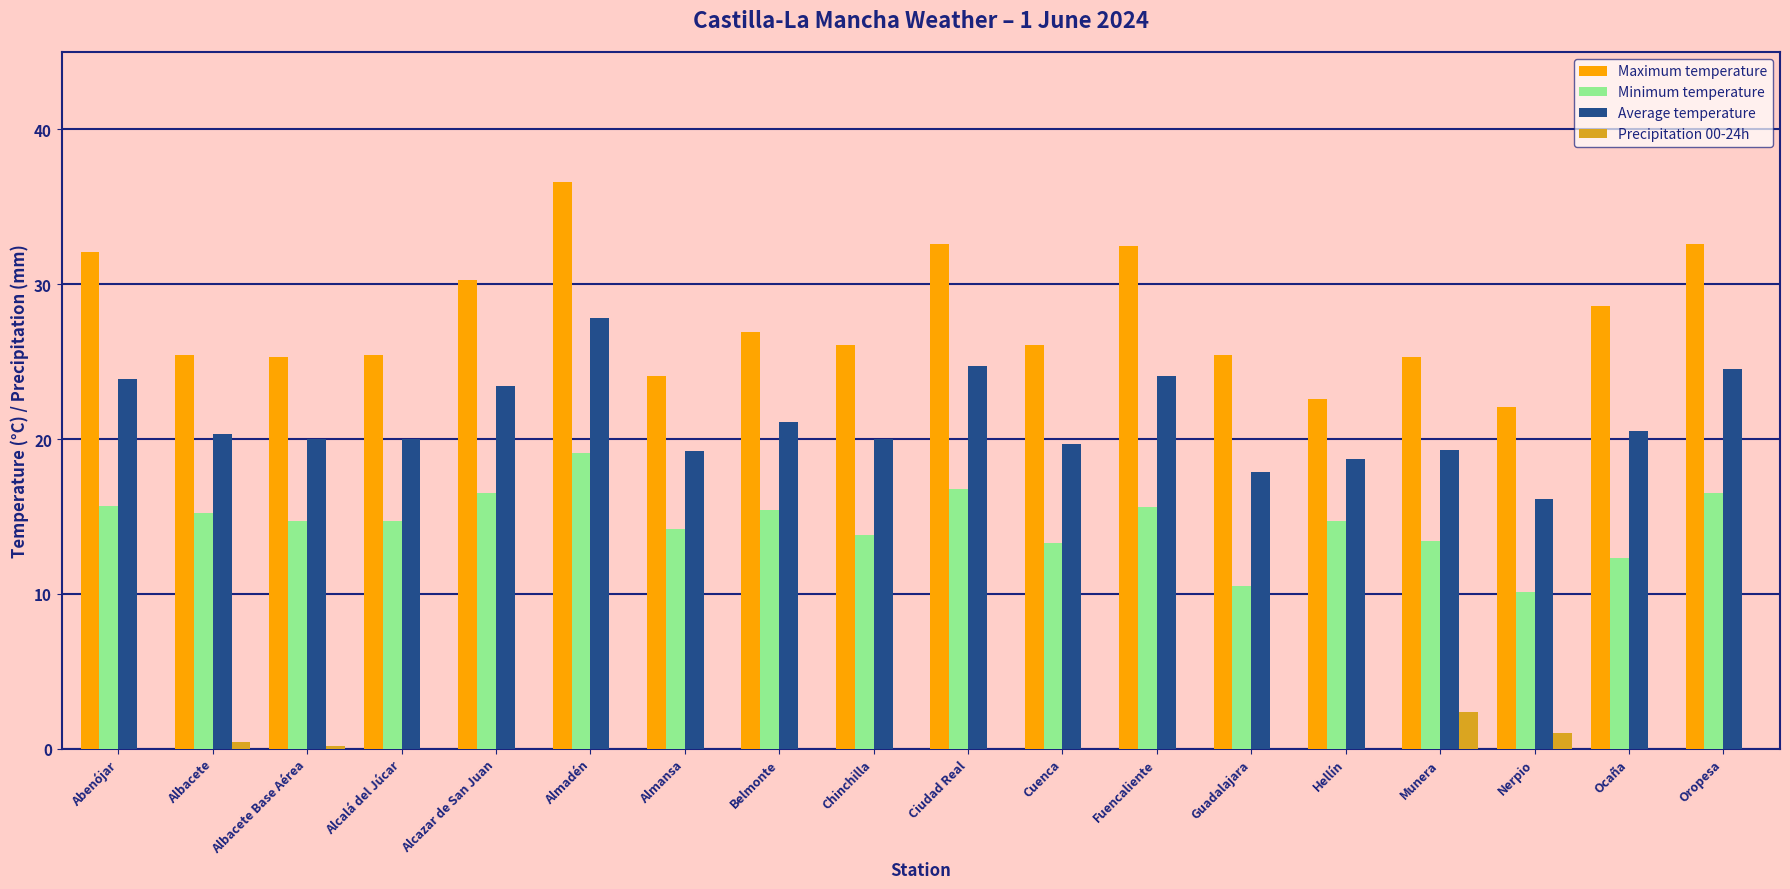

What is the sum of all Precipitation 00-24h values?

4.0